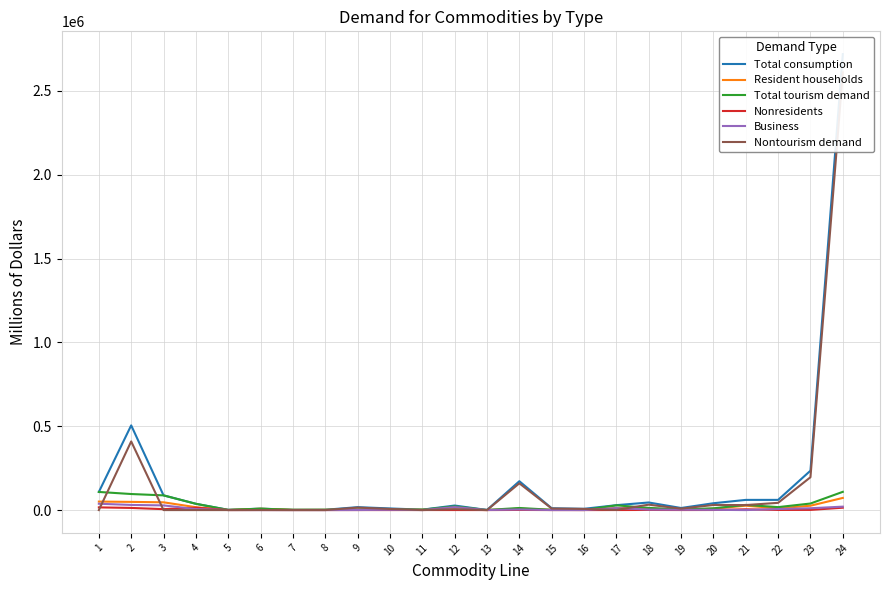

What is the sum of all Total tourism demand values?

638920.0